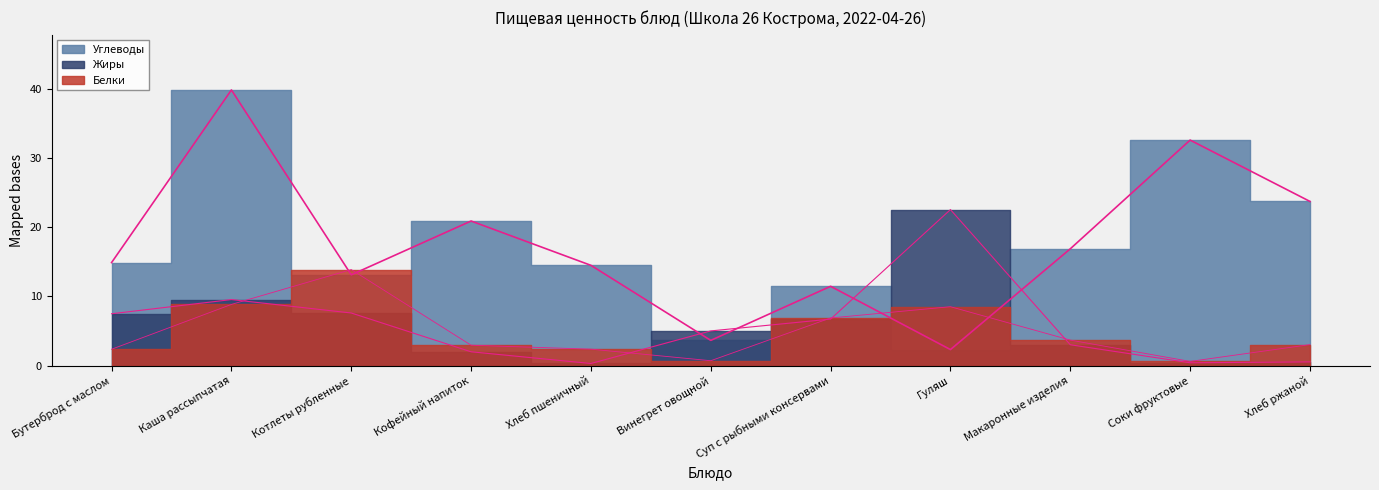

Where do Белки and Углеводы first cross each other?

Каша рассыпчатая and Котлеты рубленные